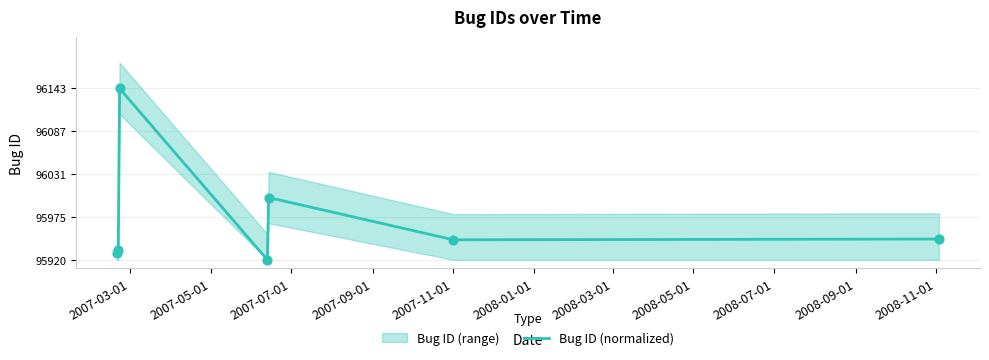

What is the change in value from 2007-07-01 to 2007-09-01?

-1.0